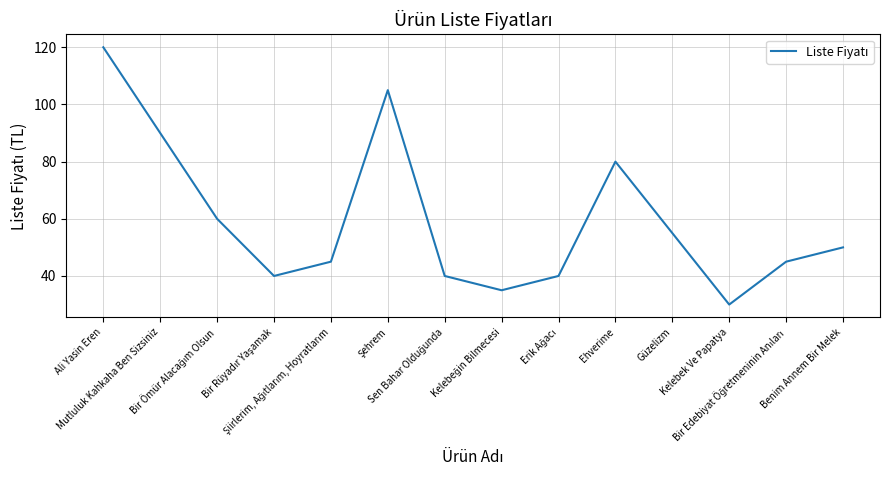

At which category does the chart reach its peak across all series?

Ali Yasin Eren